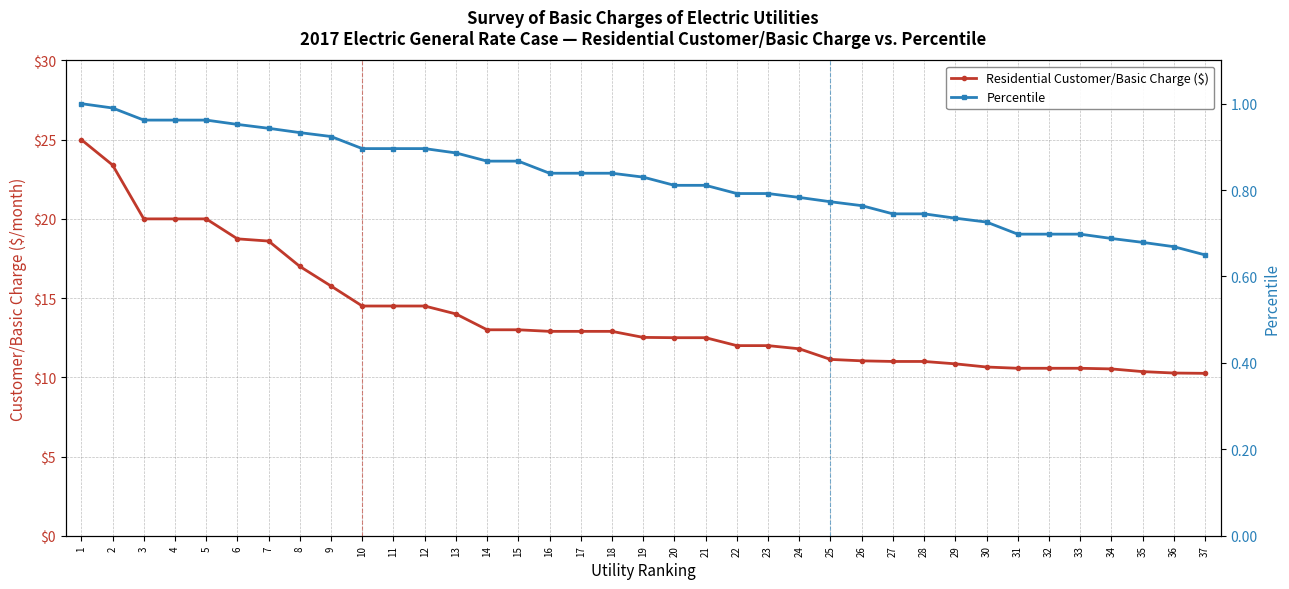

True or false: Percentile and Residential Customer/Basic Charge ($) intersect in this chart.

False